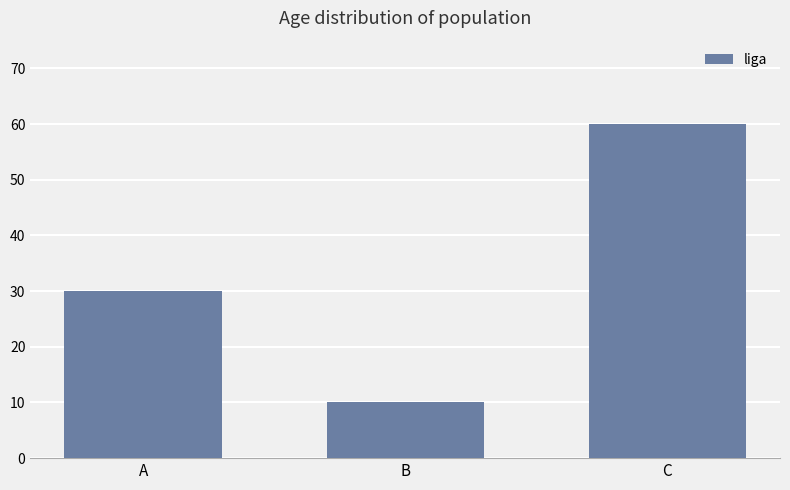

Which has a higher value, C or A?

C